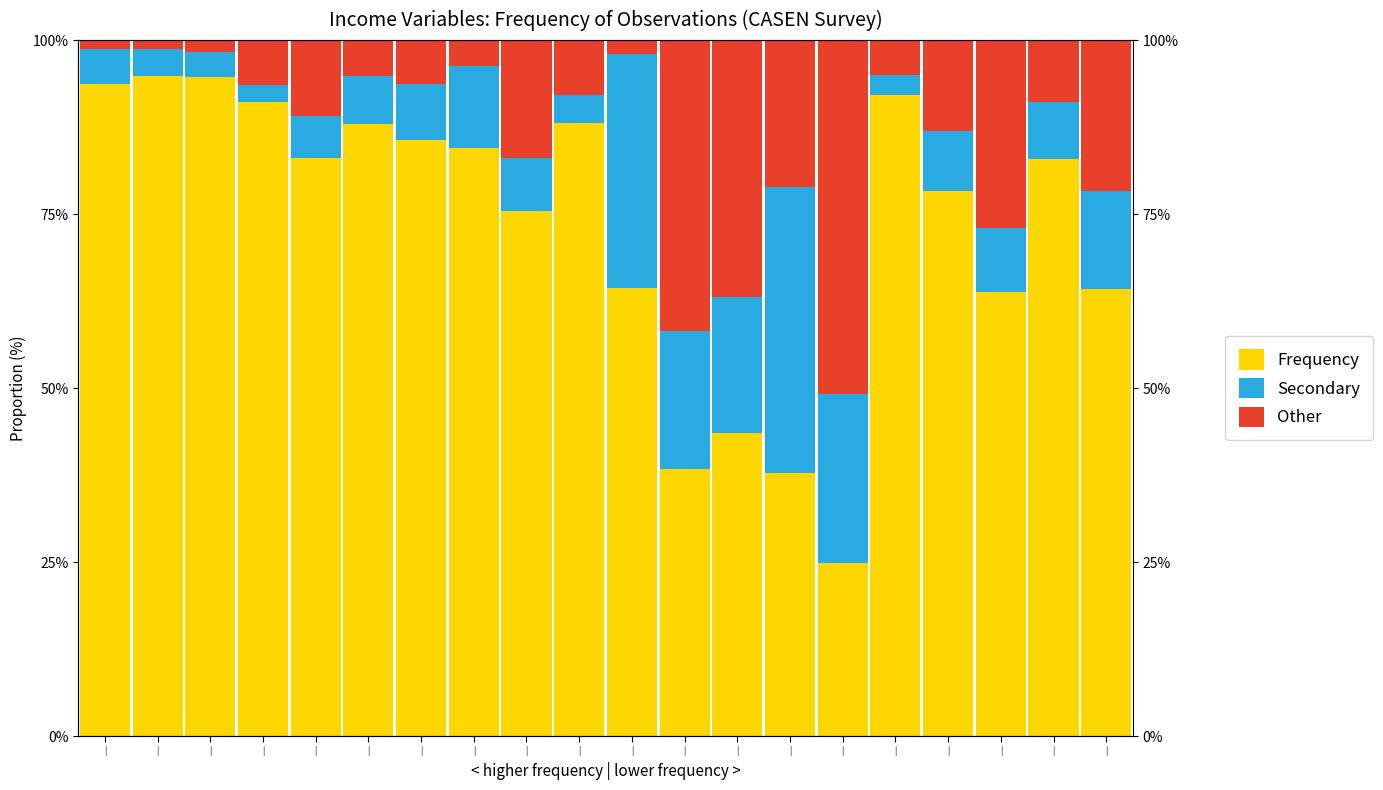

Reading left to right, what are all the values shown in this chart?

Frequency: |=93.6	|=94.8	|=94.7	|=91.0	|=83.1	|=88.0	|=85.6	|=84.4	|=75.5	|=88.1	|=64.3	|=38.4	|=43.6	|=37.8	|=24.8	|=92.1	|=78.4	|=63.9	|=82.8	|=64.3
Secondary: |=5.0	|=3.9	|=3.6	|=2.4	|=6.0	|=6.9	|=8.1	|=11.8	|=7.6	|=4.0	|=33.6	|=19.8	|=19.5	|=41.0	|=24.3	|=2.9	|=8.5	|=9.2	|=8.3	|=14.1
Other: |=1.4	|=1.3	|=1.7	|=6.5	|=10.9	|=5.1	|=6.3	|=3.8	|=16.9	|=7.9	|=2.0	|=41.8	|=36.9	|=21.1	|=50.9	|=5.1	|=13.1	|=27.0	|=8.9	|=21.6